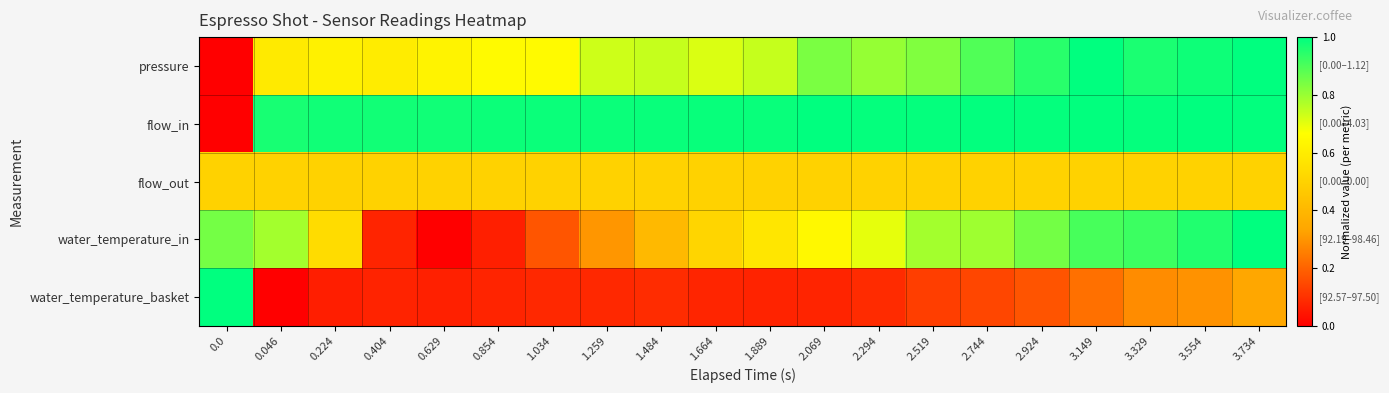

Reading left to right, what are all the values shown in this chart?

pressure: 0.0=0.0	0.046=0.6	0.224=0.6	0.404=0.6	0.629=0.6	0.854=0.7	1.034=0.7	1.259=0.7	1.484=0.7	1.664=0.7	1.889=0.7	2.069=0.8	2.294=0.8	2.519=0.8	2.744=0.9	2.924=0.9	3.149=1.0	3.329=1.0	3.554=1.0	3.734=1.0
flow_in: 0.0=0.0	0.046=1.0	0.224=1.0	0.404=1.0	0.629=1.0	0.854=1.0	1.034=1.0	1.259=1.0	1.484=1.0	1.664=1.0	1.889=1.0	2.069=1.0	2.294=1.0	2.519=1.0	2.744=1.0	2.924=1.0	3.149=1.0	3.329=1.0	3.554=1.0	3.734=1.0
flow_out: 0.0=0.5	0.046=0.5	0.224=0.5	0.404=0.5	0.629=0.5	0.854=0.5	1.034=0.5	1.259=0.5	1.484=0.5	1.664=0.5	1.889=0.5	2.069=0.5	2.294=0.5	2.519=0.5	2.744=0.5	2.924=0.5	3.149=0.5	3.329=0.5	3.554=0.5	3.734=0.5
water_temperature_in: 0.0=0.8	0.046=0.8	0.224=0.5	0.404=0.1	0.629=0.0	0.854=0.1	1.034=0.2	1.259=0.3	1.484=0.4	1.664=0.5	1.889=0.6	2.069=0.6	2.294=0.7	2.519=0.8	2.744=0.8	2.924=0.8	3.149=0.9	3.329=0.9	3.554=1.0	3.734=1.0
water_temperature_basket: 0.0=1.0	0.046=0.0	0.224=0.1	0.404=0.1	0.629=0.1	0.854=0.1	1.034=0.1	1.259=0.1	1.484=0.1	1.664=0.1	1.889=0.1	2.069=0.1	2.294=0.1	2.519=0.1	2.744=0.1	2.924=0.2	3.149=0.2	3.329=0.3	3.554=0.3	3.734=0.3